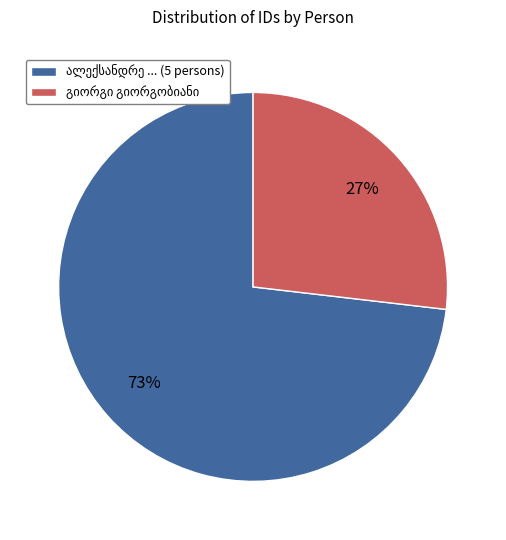

Does any single category account for the majority?

Yes